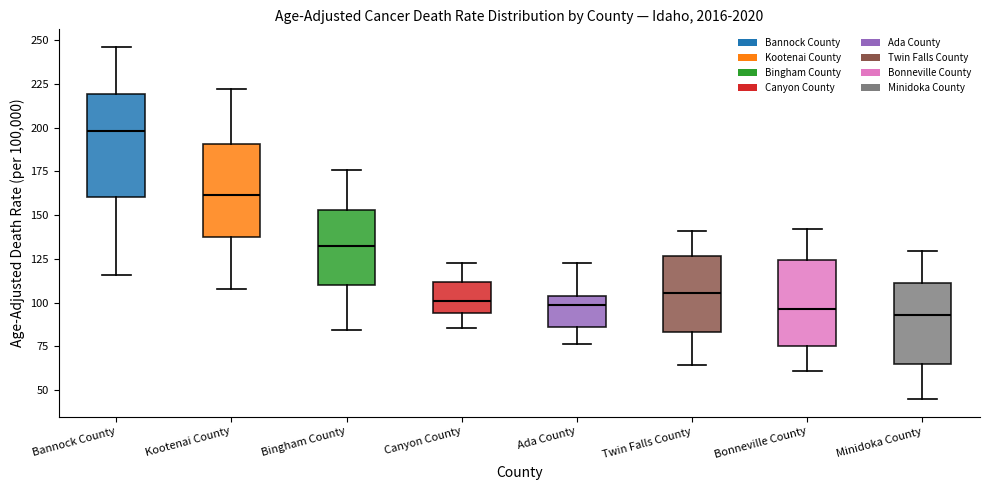

Comparing the boxes themselves (not the whiskers), which one is the tallest?

Bannock County